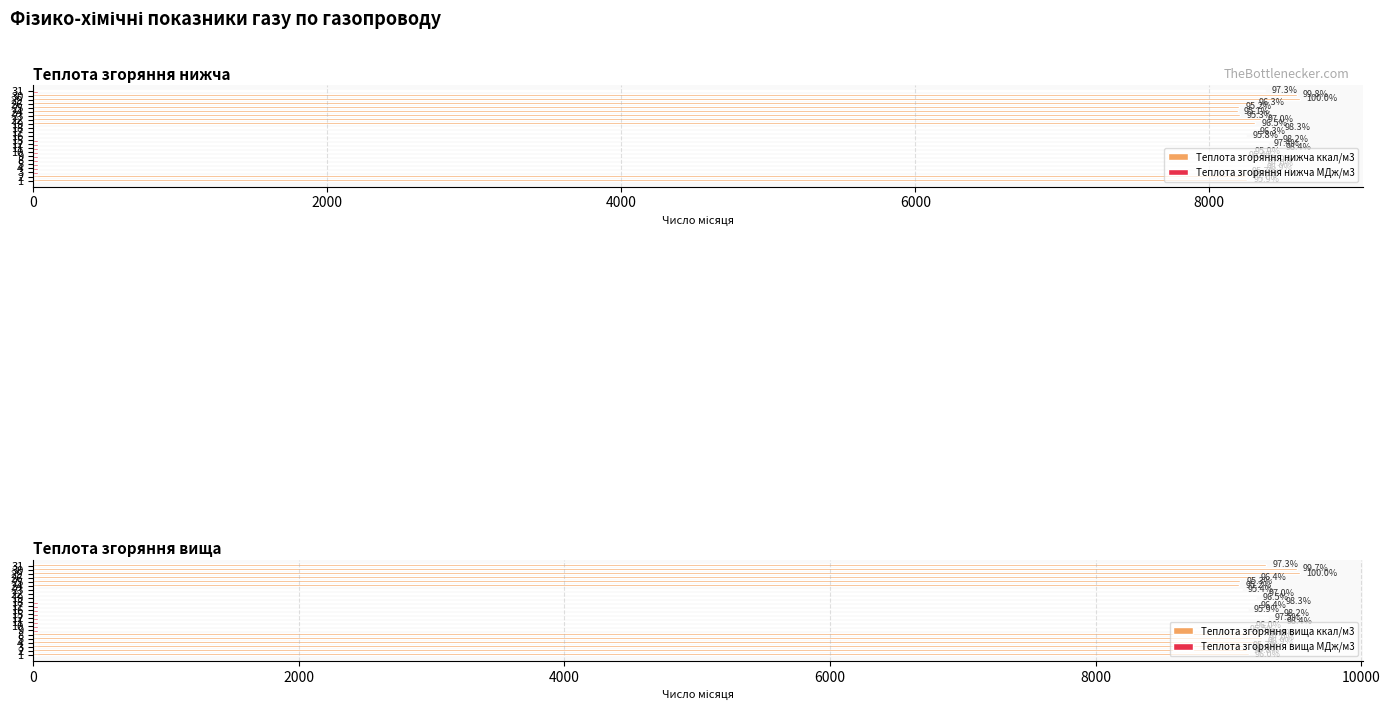

What are all the series names shown in the legend?

Теплота згоряння нижча ккал/м3, Теплота згоряння нижча МДж/м3, Теплота згоряння вища ккал/м3, Теплота згоряння вища МДж/м3